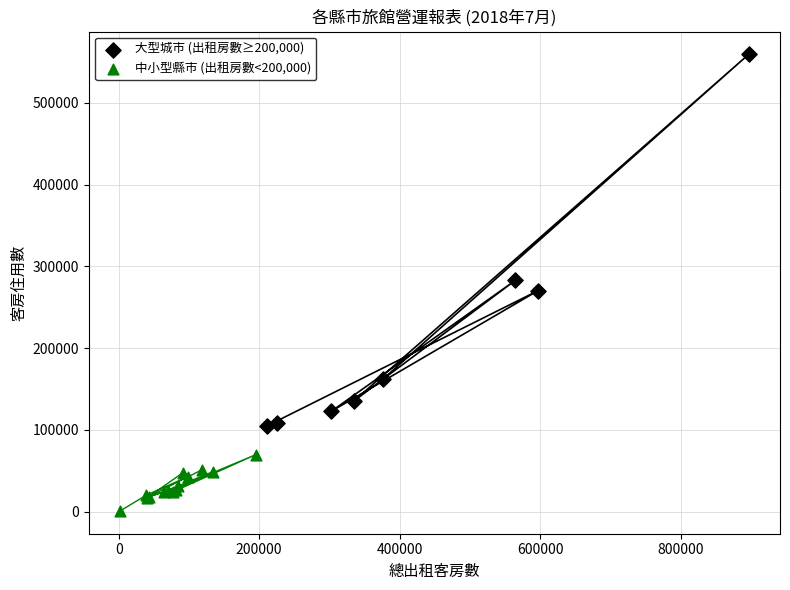

Which series has the largest Y range (max minus min)?

大型城市 (出租房數≥200,000)